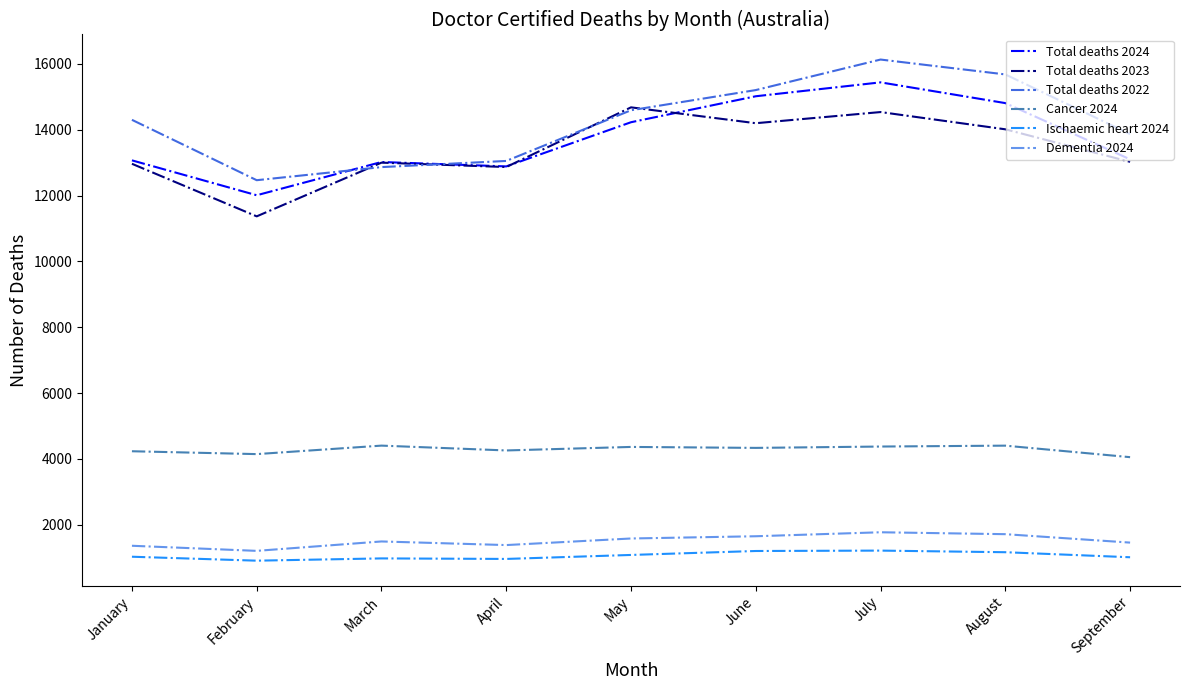

What is the minimum value shown in the chart?

909